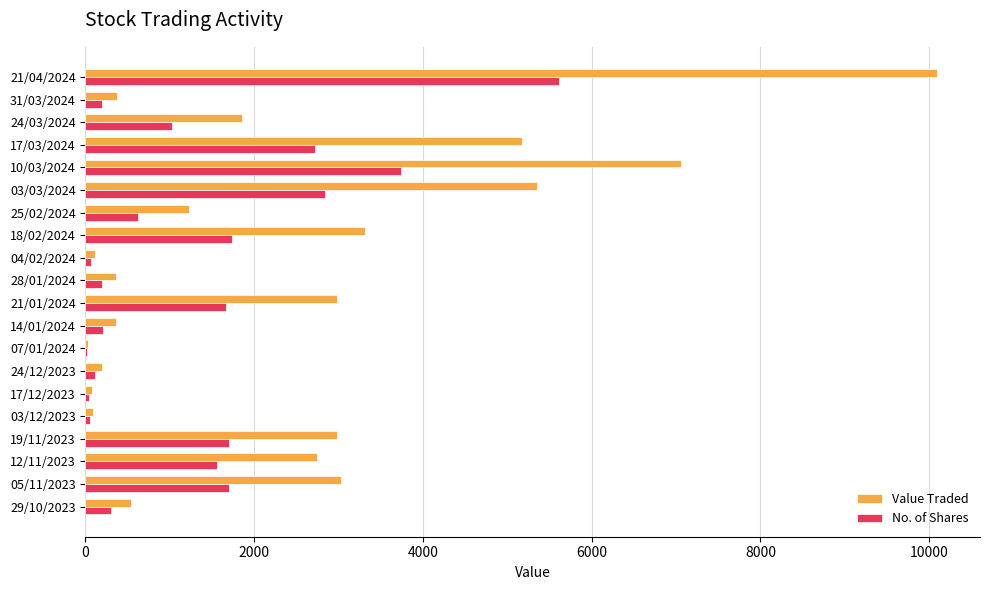

Is it true that Value Traded equals 5172 at 17/03/2024?

True